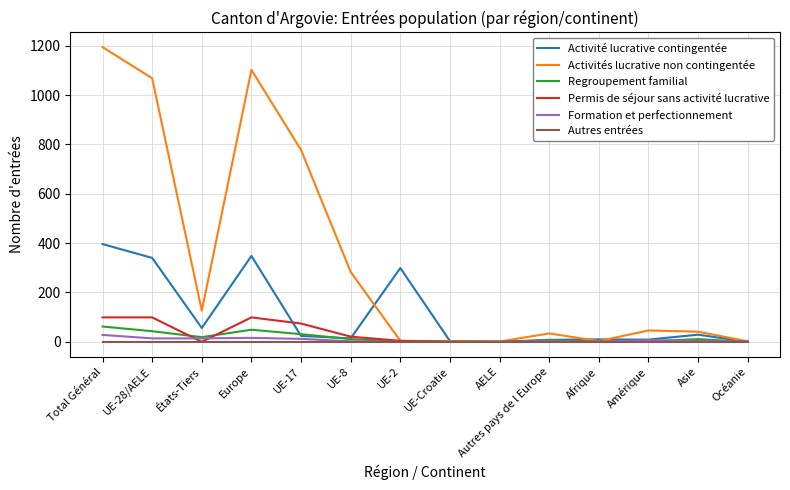

Which series changed the most between UE-2 and UE-Croatie?

Activité lucrative contingentée